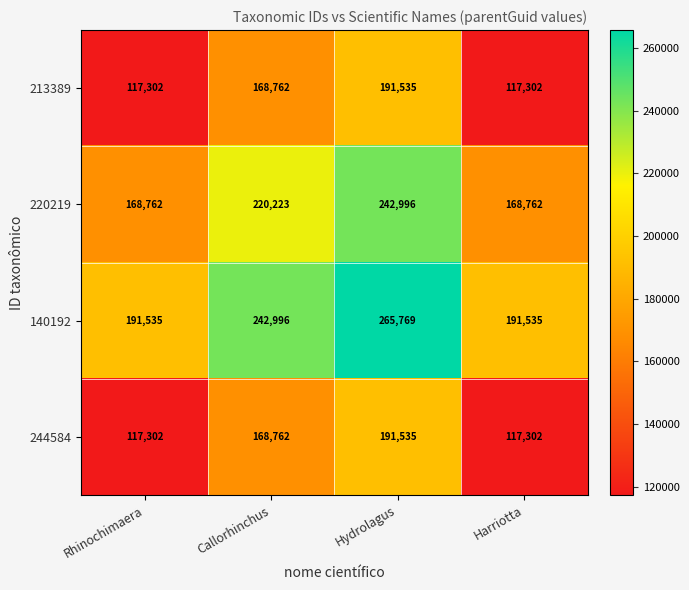

What is the smallest value displayed?

117302